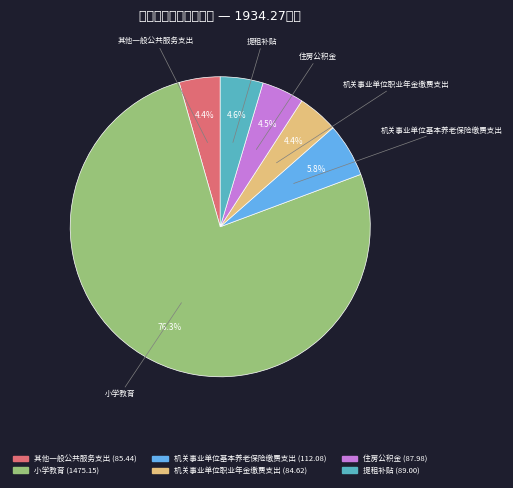

Which category accounts for the majority?

小学教育